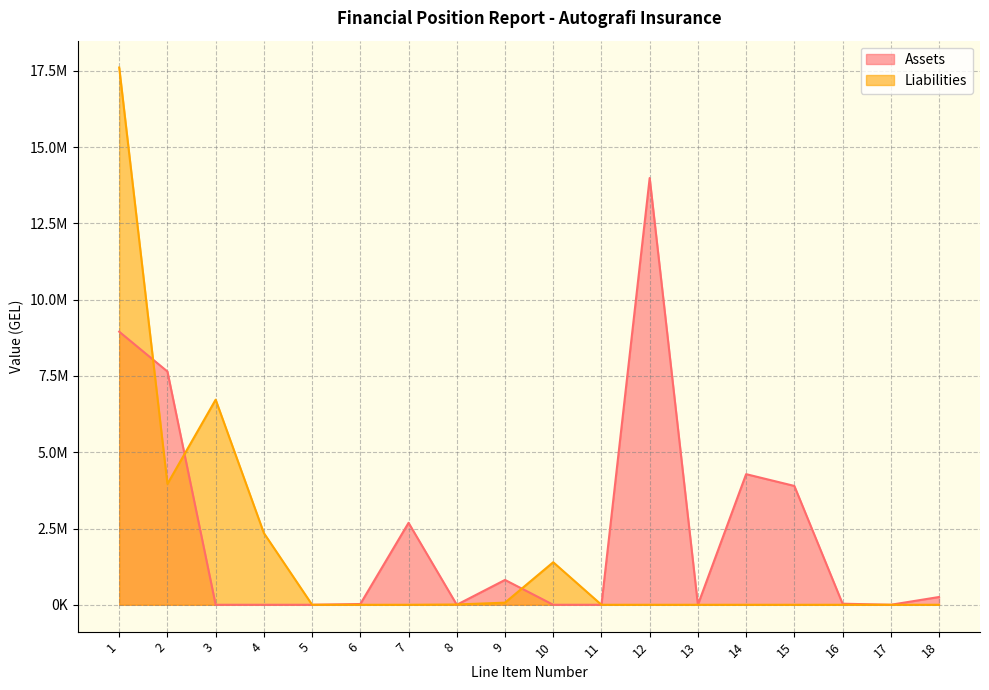

Is the value of Assets at 4 greater than the value of Liabilities at 5?

No